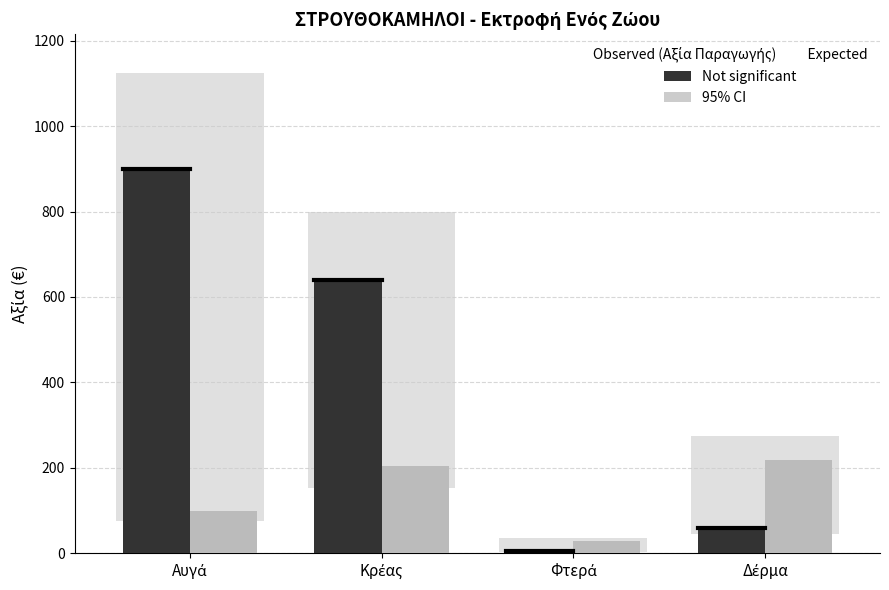

What is the maximum value shown in the chart?

900.0